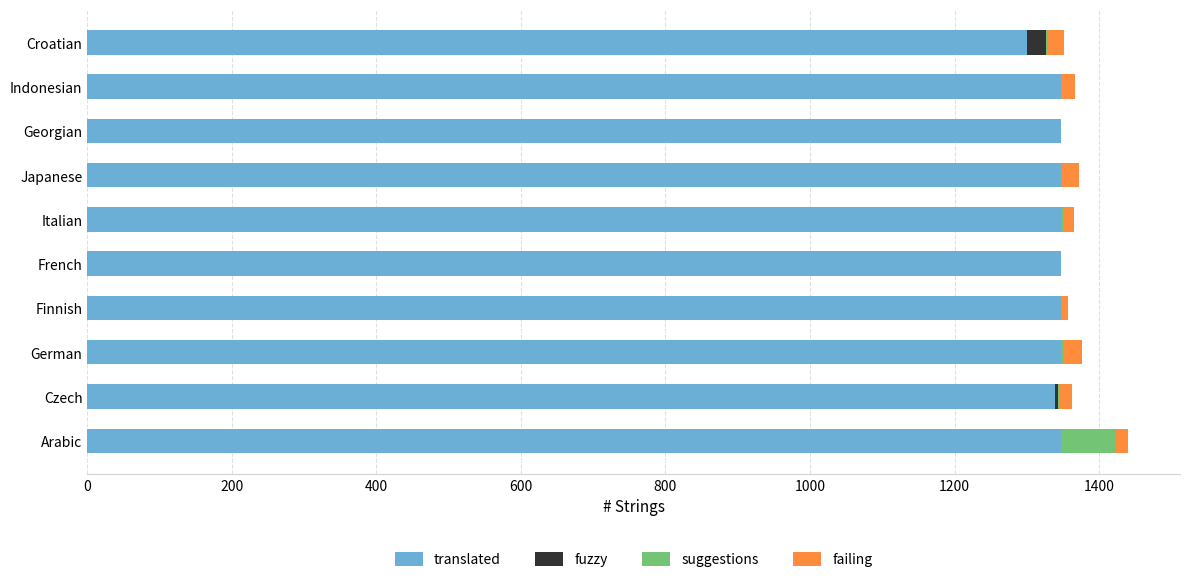

What is the maximum value for translated?

1348